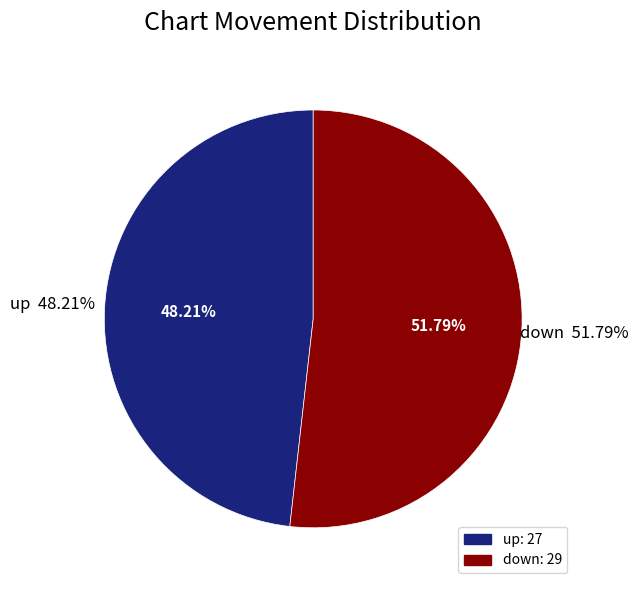

Does down represent more than half of the total?

Yes